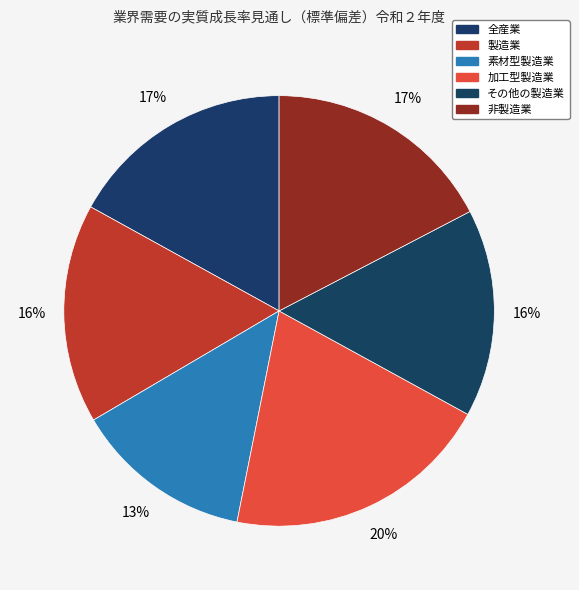

To the nearest percent, what portion does 製造業 represent?

16%